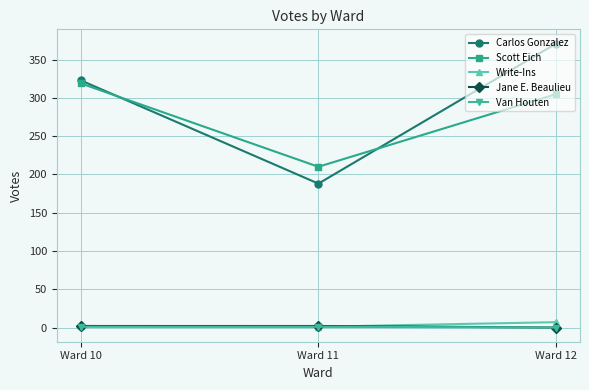

Which series has the widest spread of values?

Carlos Gonzalez